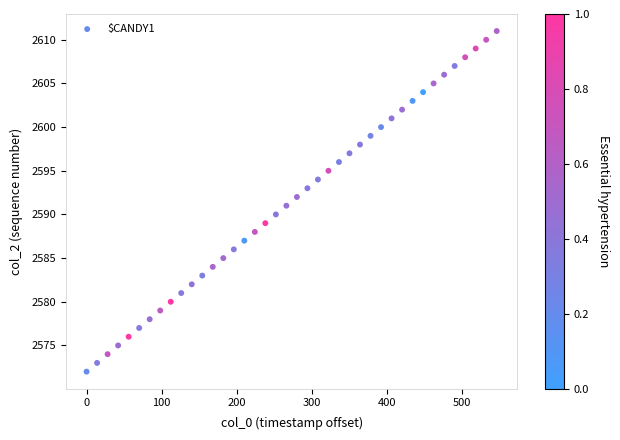

What is the range of Y values (max minus min)?

39